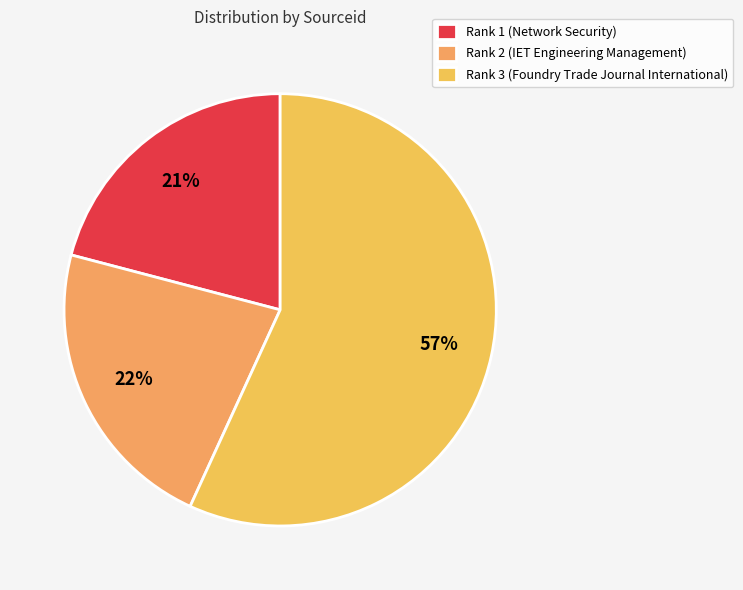

To the nearest percent, what is the difference between the largest and smallest slice percentages?

36%